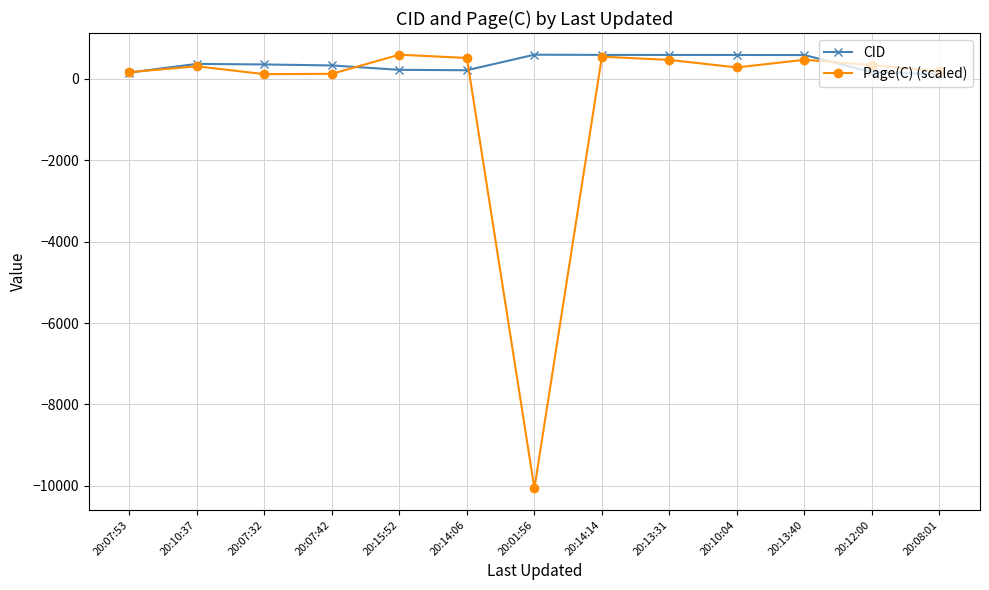

Where is the first local maximum for Page(C) (scaled)?

20:10:37